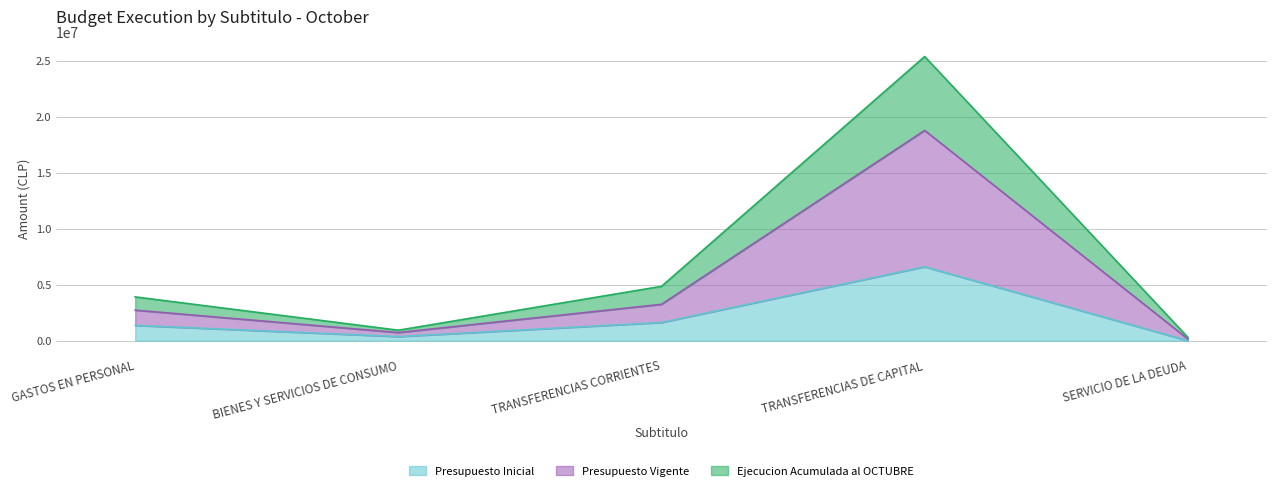

Rank the categories by Presupuesto Vigente value from lowest to highest.

SERVICIO DE LA DEUDA, BIENES Y SERVICIOS DE CONSUMO, GASTOS EN PERSONAL, TRANSFERENCIAS CORRIENTES, TRANSFERENCIAS DE CAPITAL